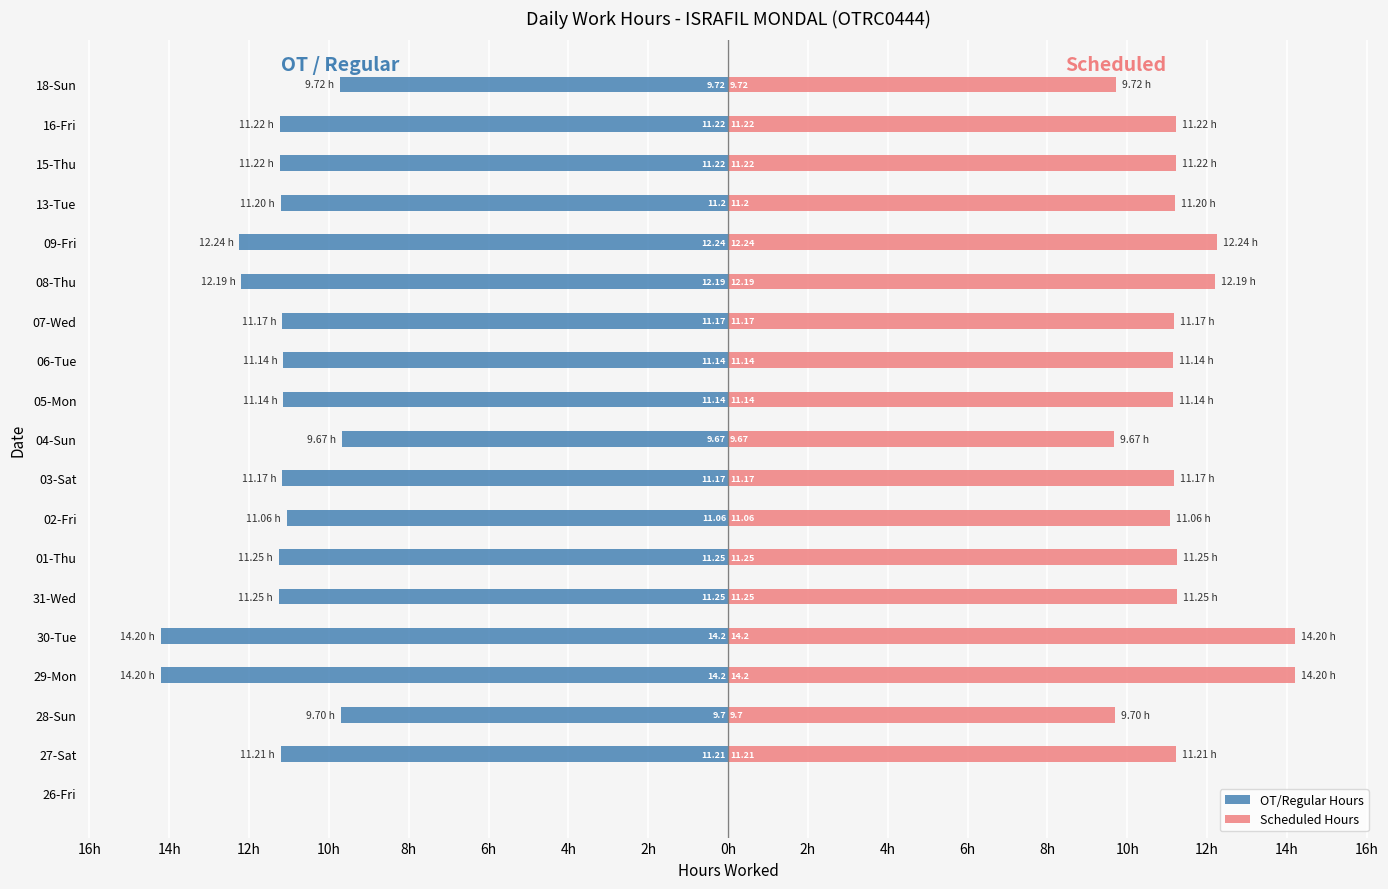

At 07-Wed, list the series in order from largest to smallest.

Scheduled Hours, OT/Regular Hours